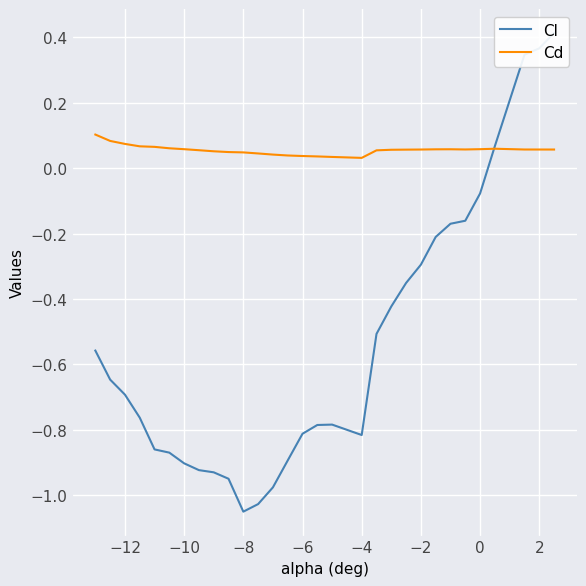

True or false: Cd has more than 0 points higher than both neighbors.

True